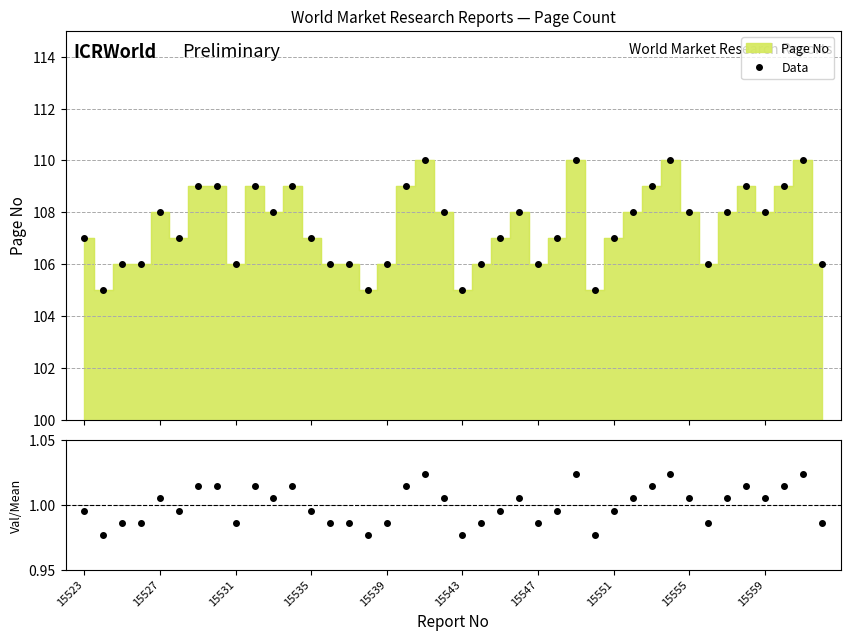

Which series has the largest range (max minus min)?

Data